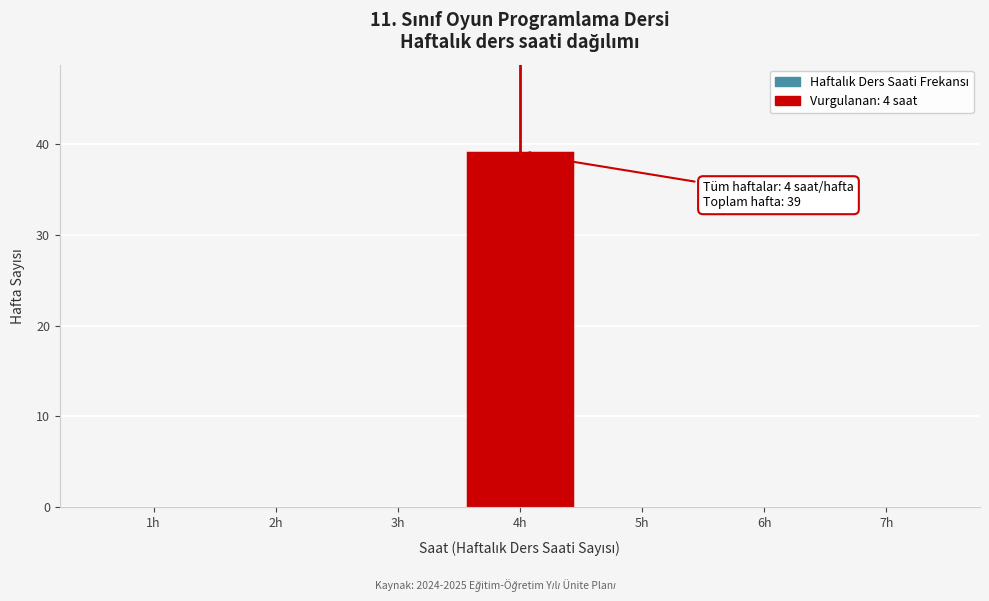

Reading left to right, list all the values displayed in this chart.

1h=0	2h=0	3h=0	4h=39	5h=0	6h=0	7h=0